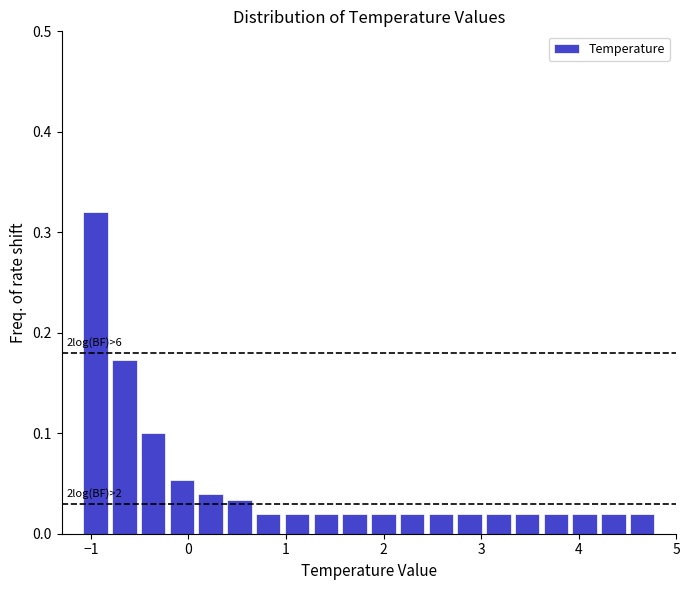

Around what value on the x-axis is the tallest bar? Give the approximate position of its centre, as read against the axis.

-1.0